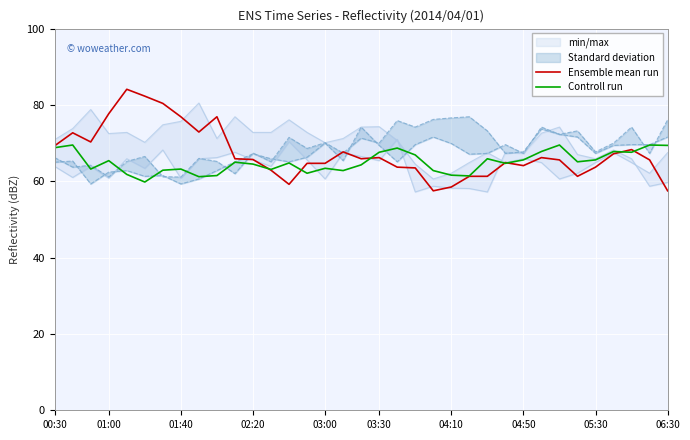

What is the sum of all Ensemble mean run values?

2356.6